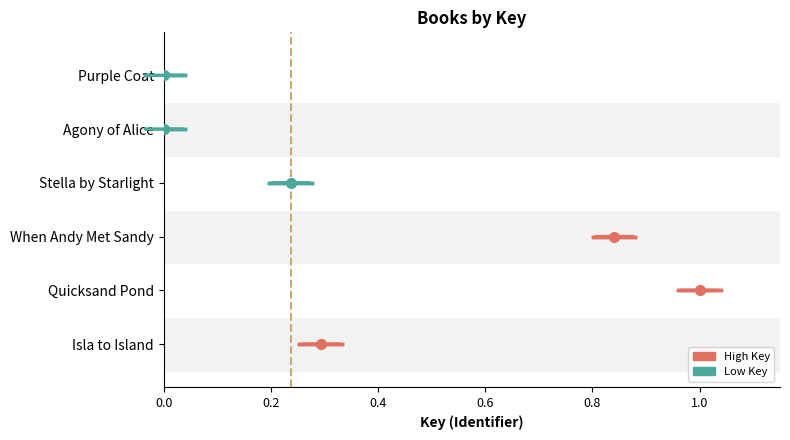

What is the sum of the values at When Andy Met Sandy and Agony of Alice?

0.8